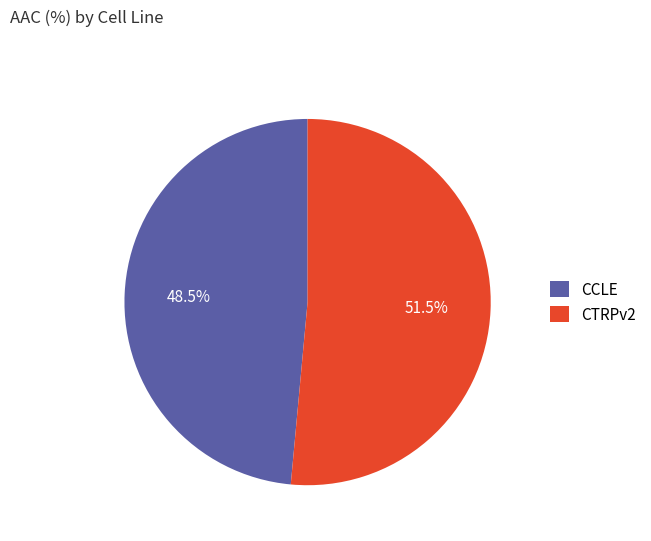

Rank the categories by value from lowest to highest.

CCLE, CTRPv2